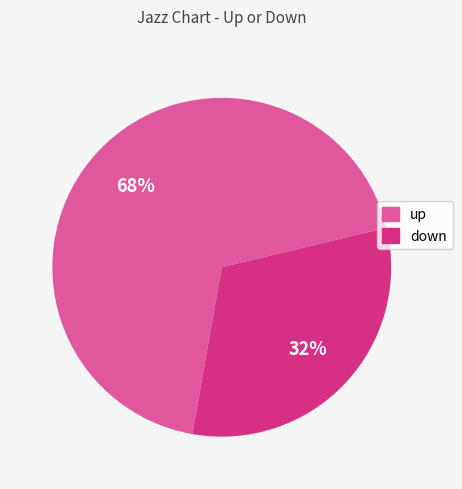

Which has a higher value, down or up?

up